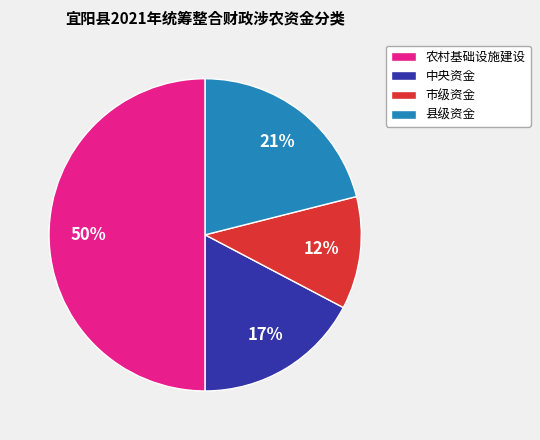

Count the number of slices in the pie.

4